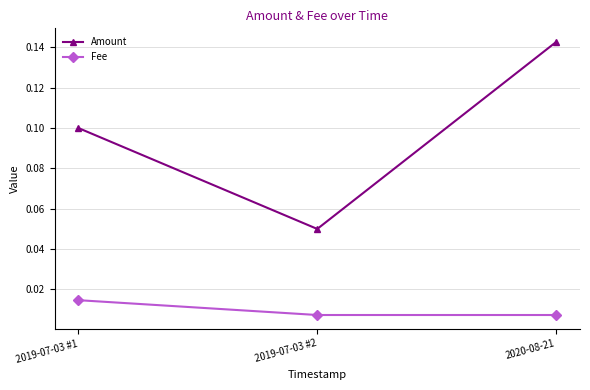

At how many categories does at least one series exceed 0?

3